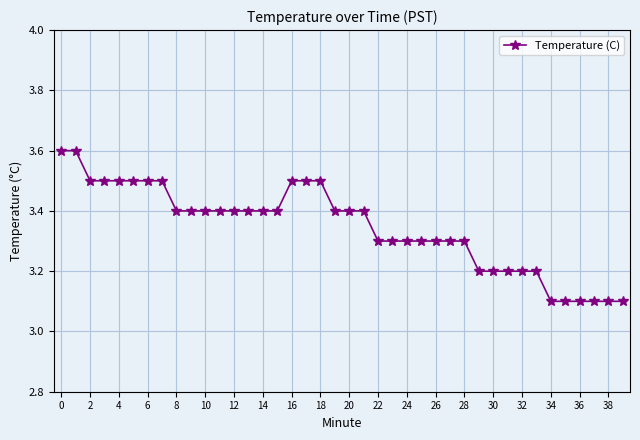

What is the greatest value displayed?

3.6